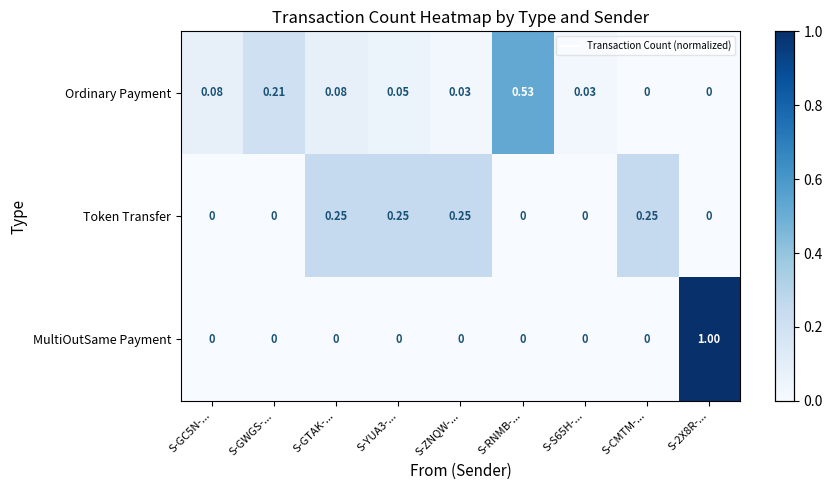

Which series has the largest total across all categories?

Ordinary Payment